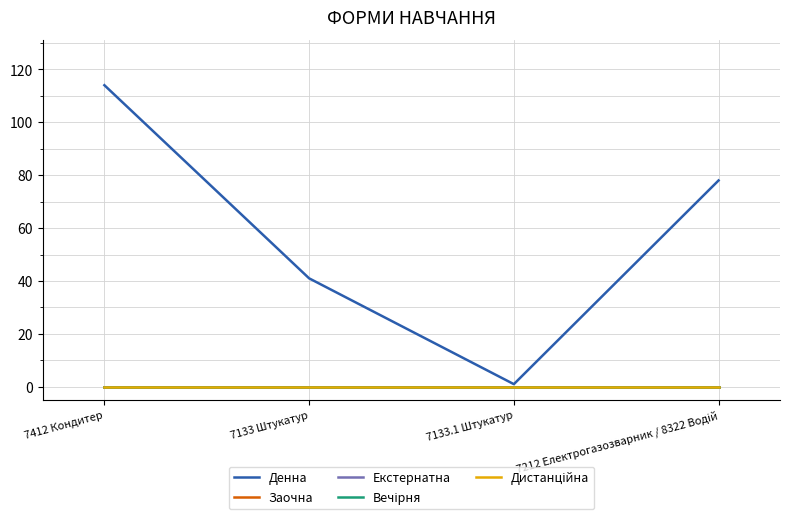

True or false: Екстернатна and Заочна intersect in this chart.

False